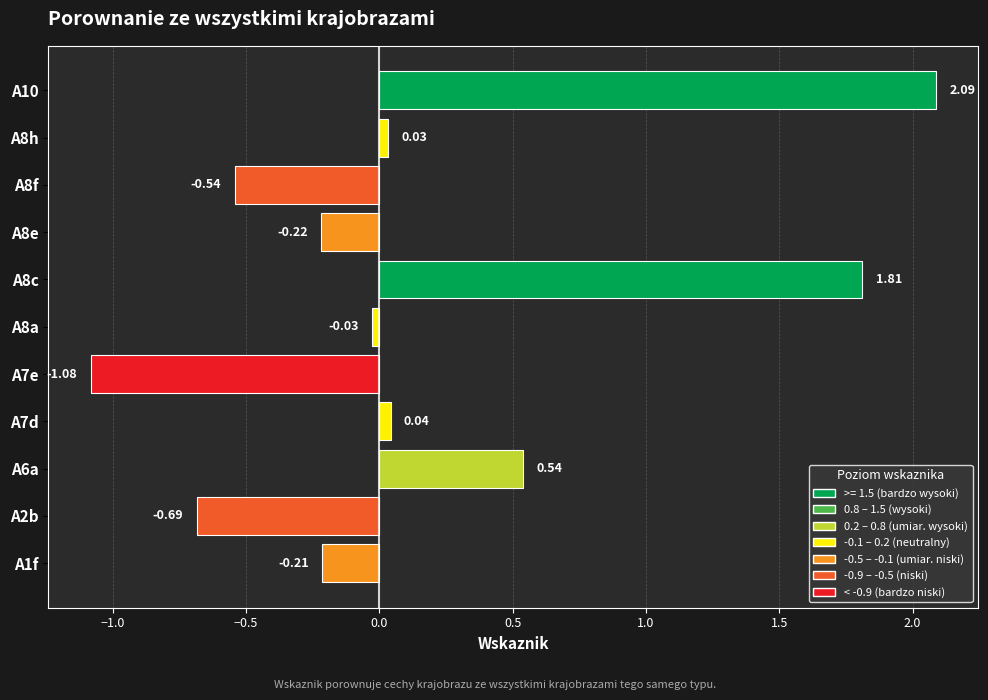

What is the change in value from A7d to A8e?

-0.3